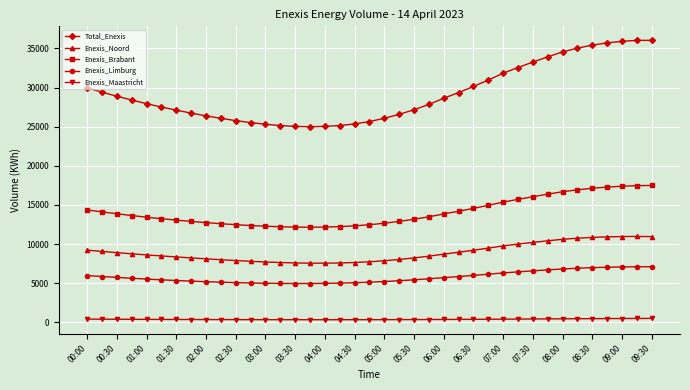

True or false: Enexis_Limburg and Total_Enexis cross at least once.

False